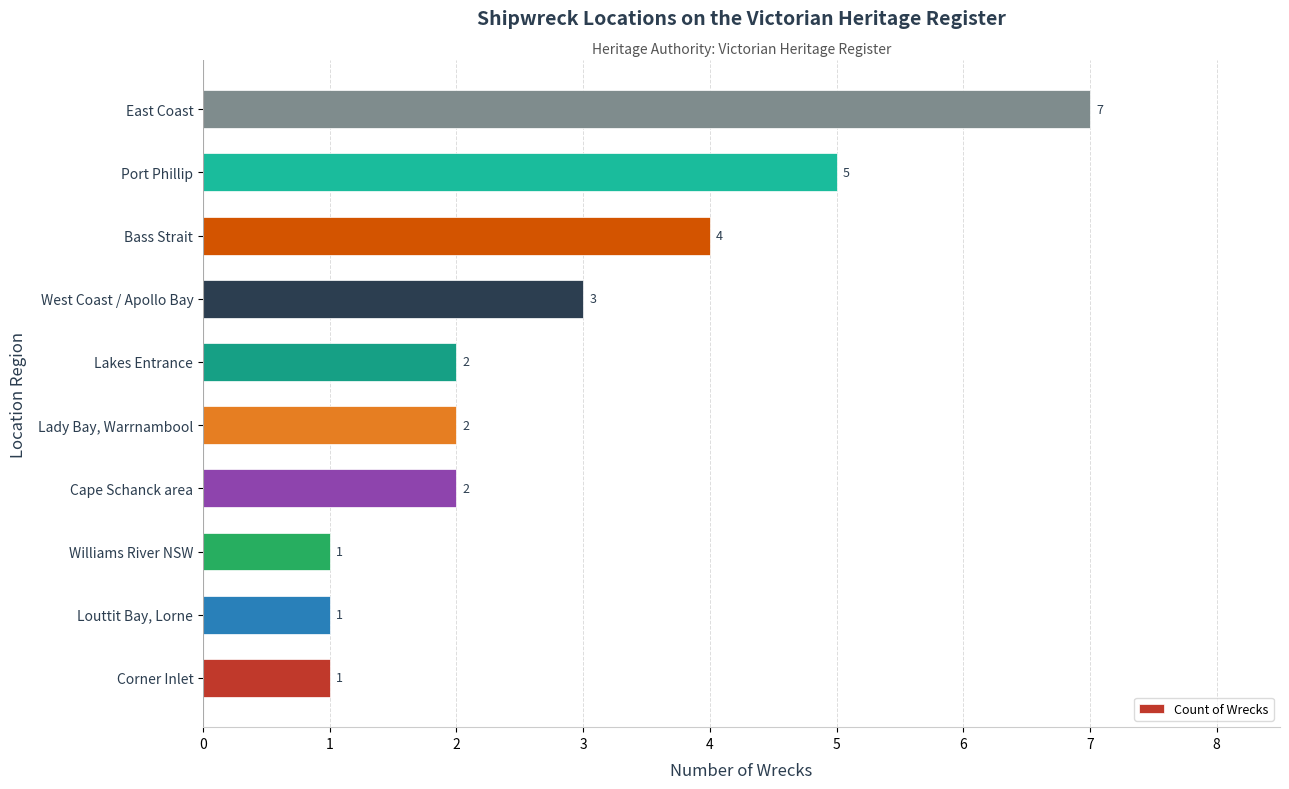

How many series are shown in this chart?

1